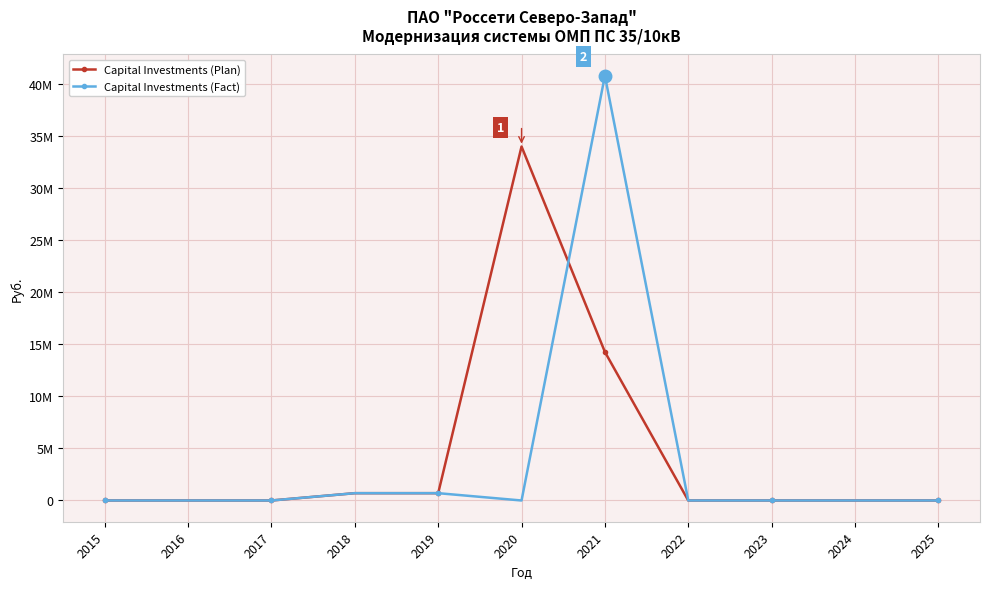

How many times do Capital Investments (Fact) and Capital Investments (Plan) cross each other?

1